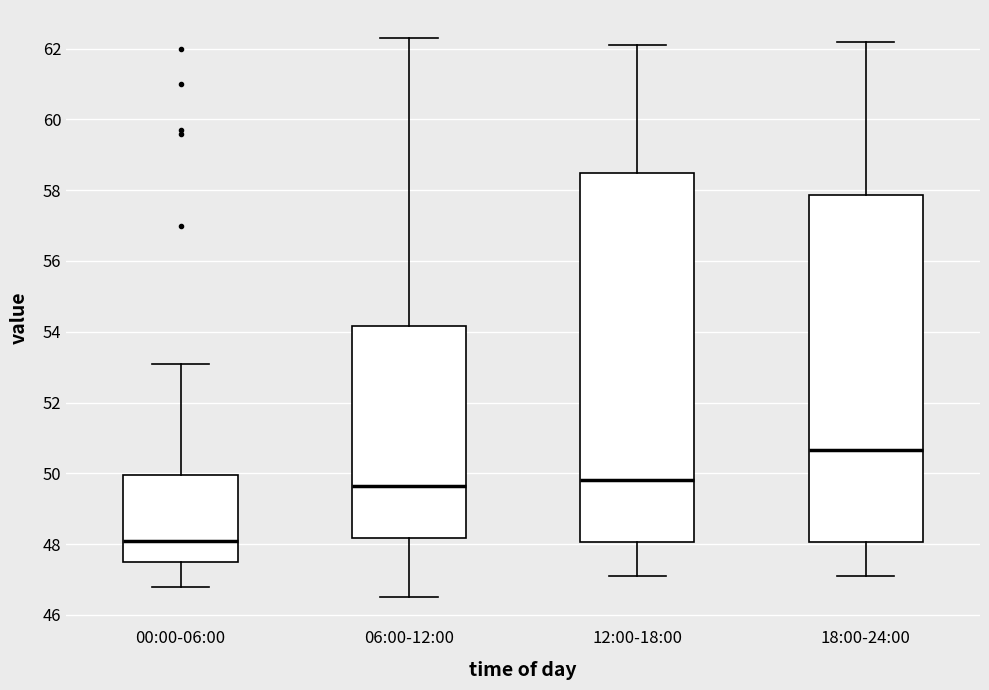

Which box's median line is the highest?

18:00-24:00